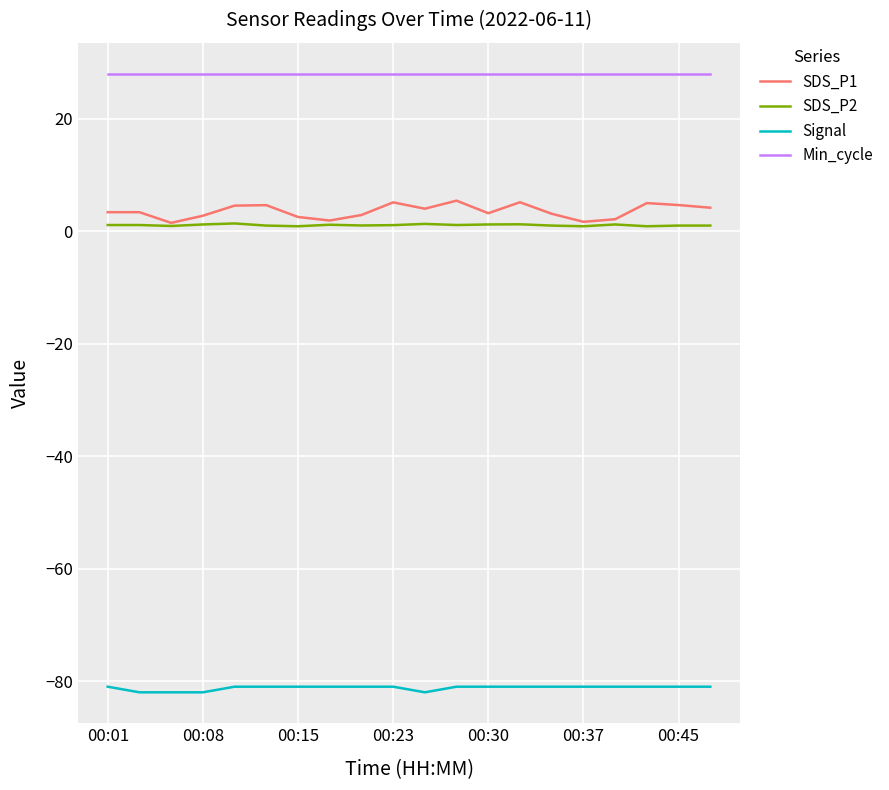

True or false: Signal and Min_cycle intersect in this chart.

False